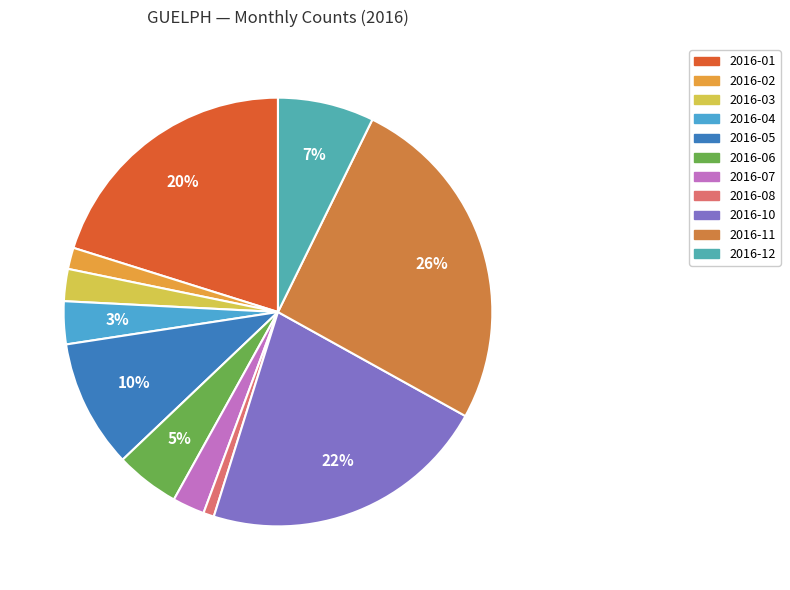

To the nearest percent, what is the average slice percentage?

9%